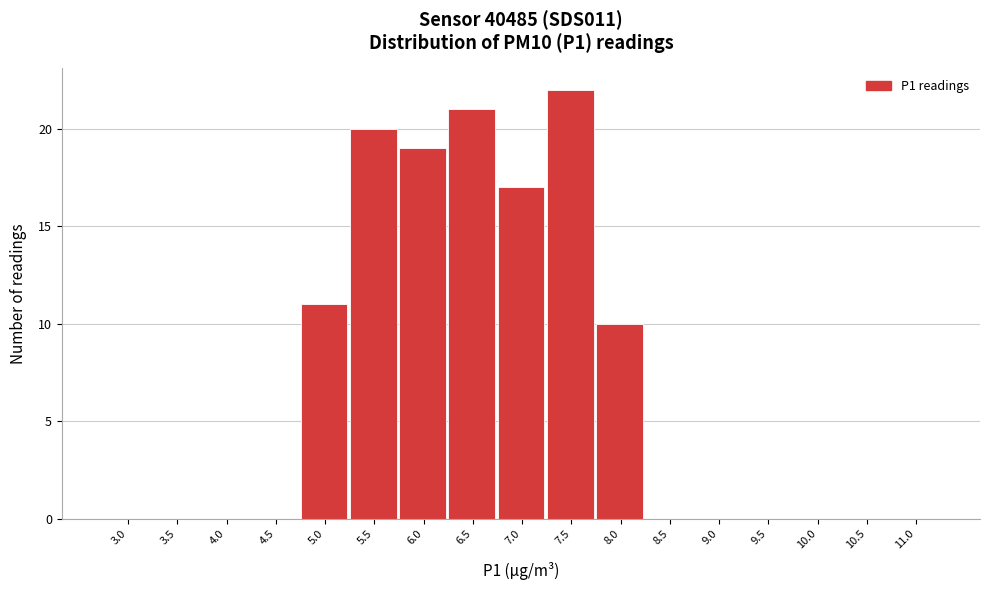

Reading left to right, list all the values displayed in this chart.

3.0=0	3.5=0	4.0=0	4.5=0	5.0=11	5.5=20	6.0=19	6.5=21	7.0=17	7.5=22	8.0=10	8.5=0	9.0=0	9.5=0	10.0=0	10.5=0	11.0=0